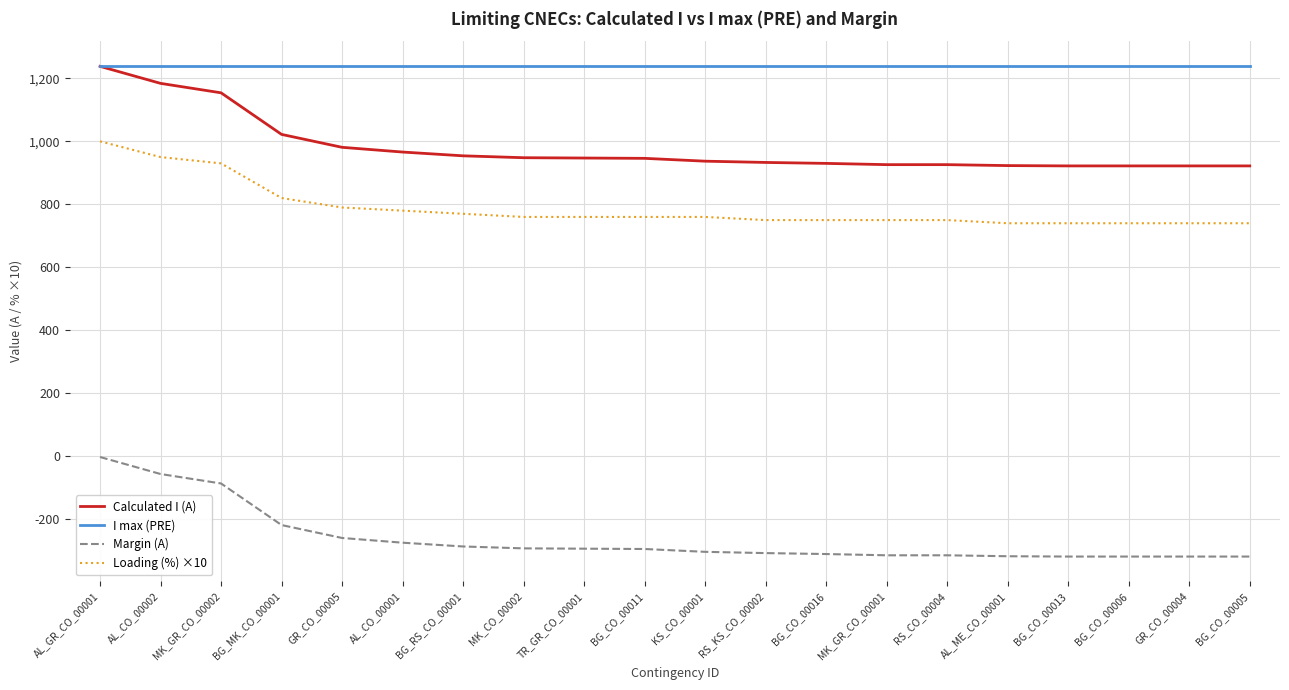

Count the number of categories in the chart.

20